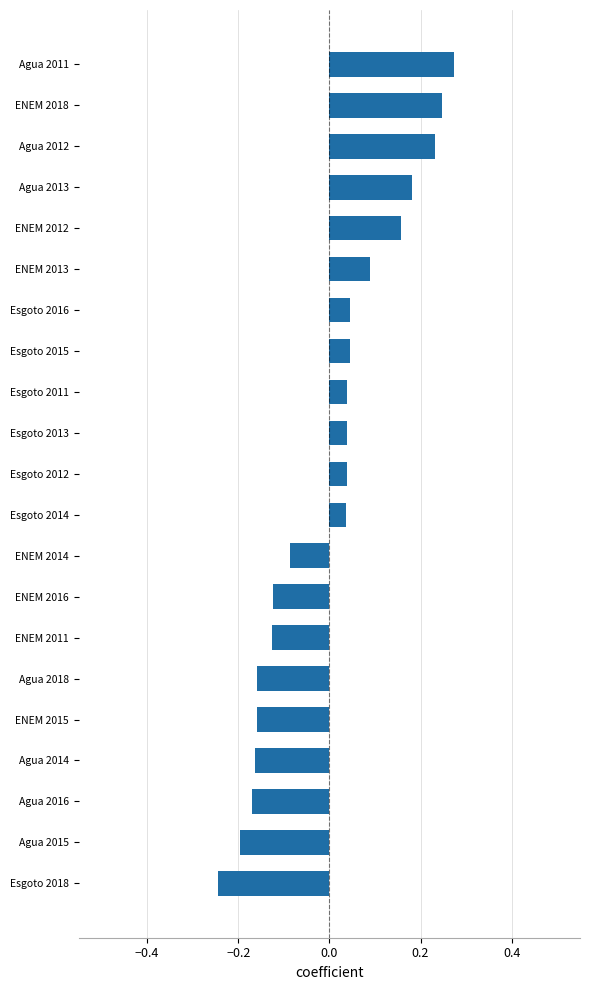

What is the difference between the second highest and second lowest values?

0.4